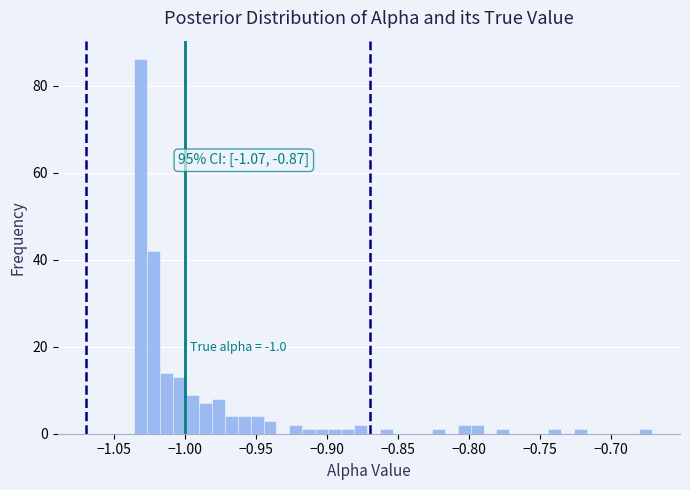

Read against the x-axis, roughly where is the centre of the tallest bar?

-1.030